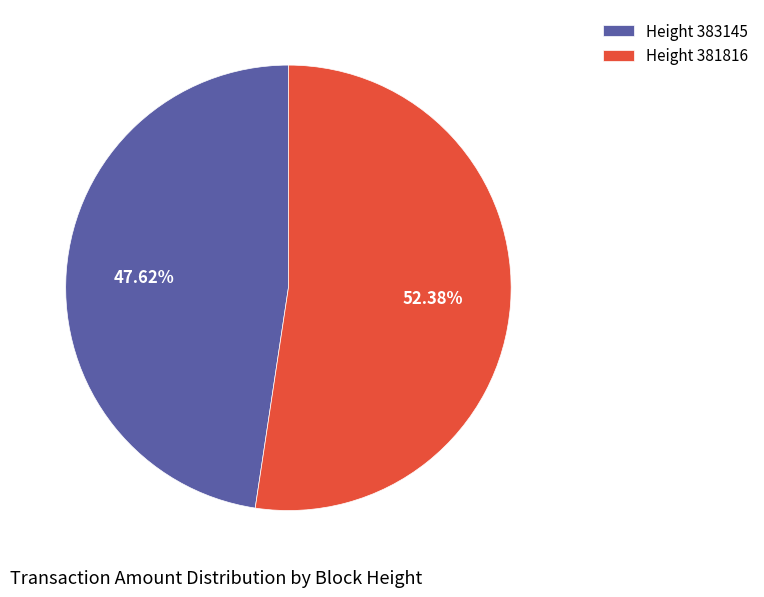

How many segments does this pie chart have?

2